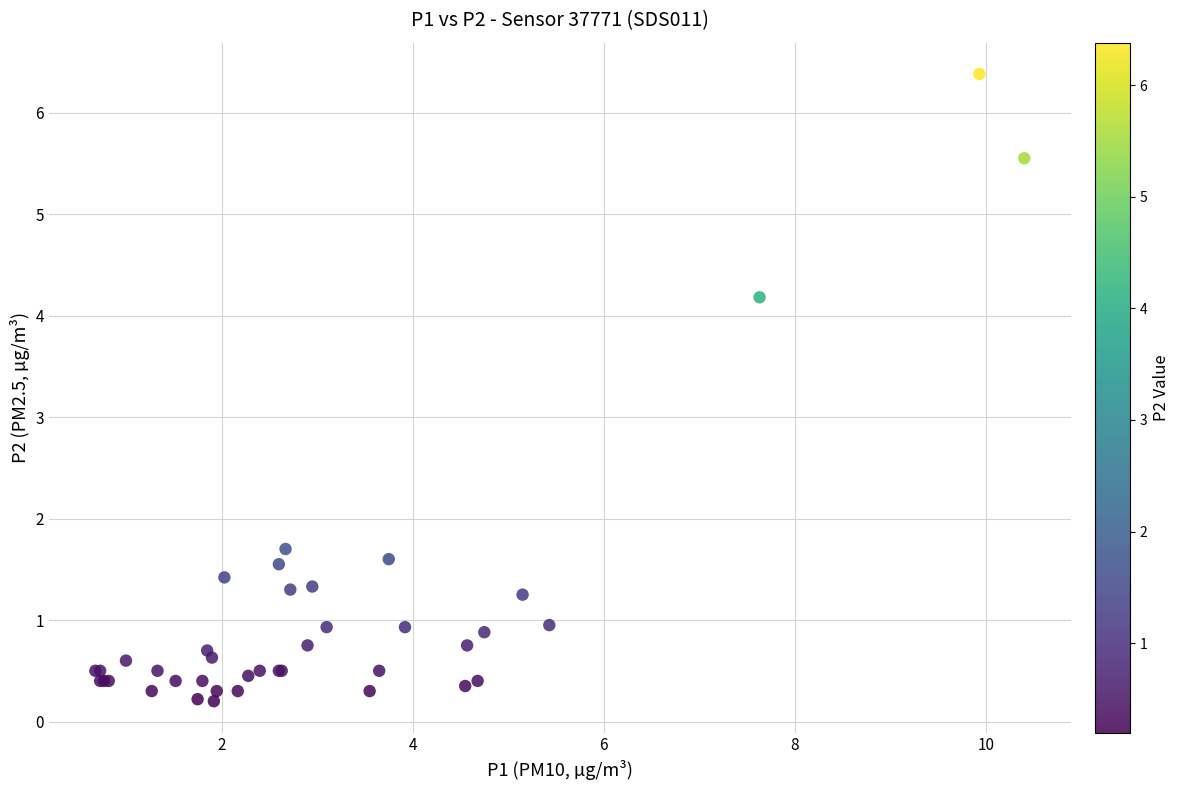

What Y value in the scatter plot is closest to 3?

4.2